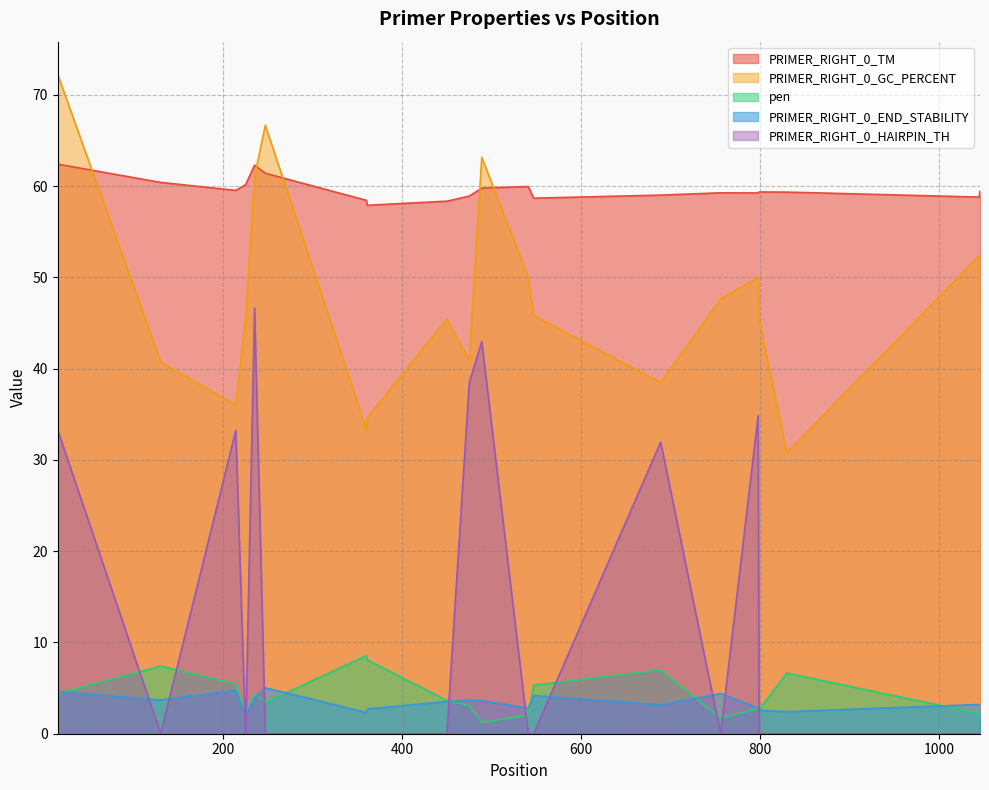

The PRIMER_RIGHT_0_HAIRPIN_TH series shows -14.3 at 830. True or false?

False